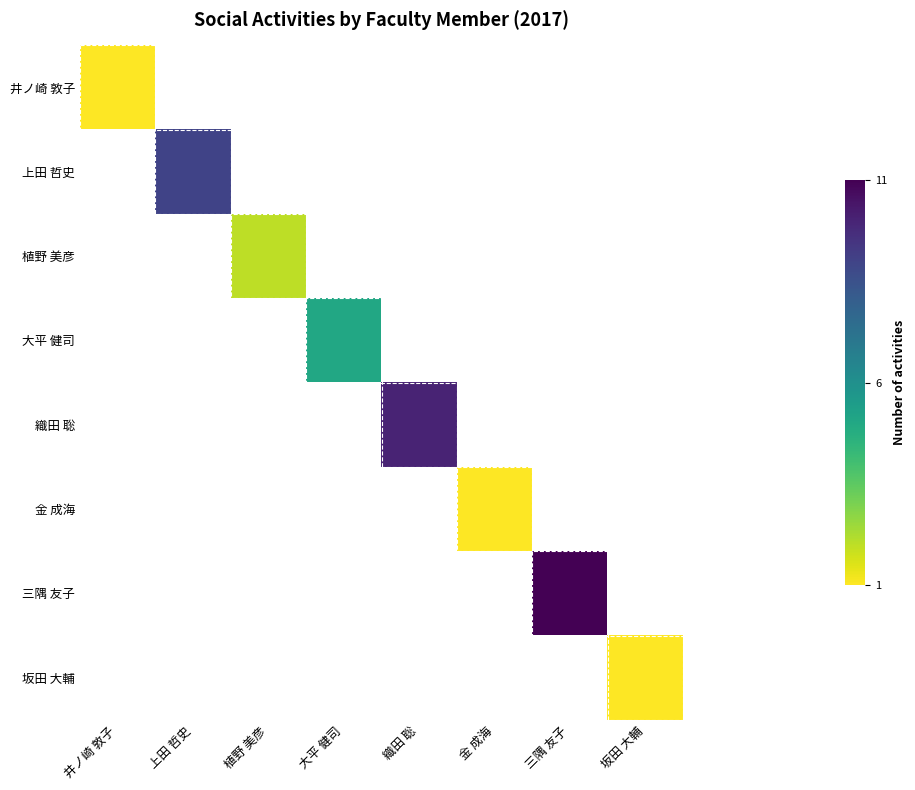

At how many categories does at least one series exceed 10?

1